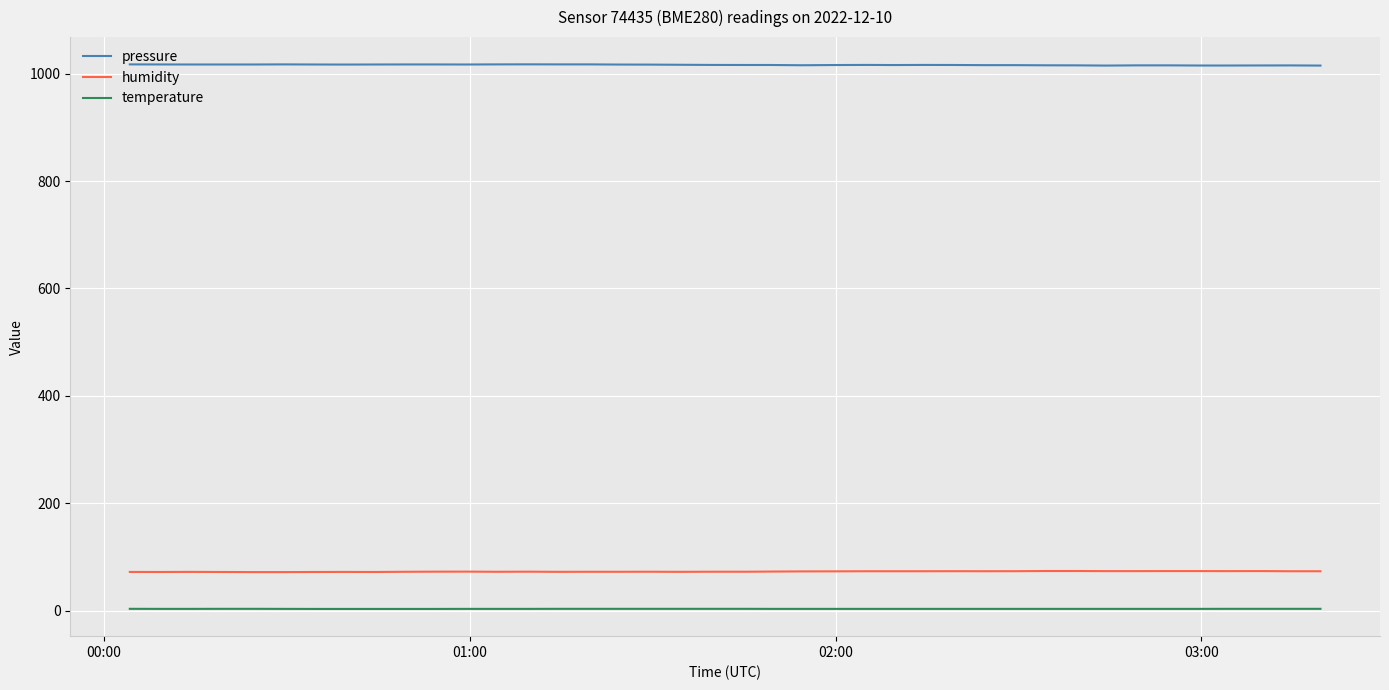

Which series has the largest total across all categories?

pressure